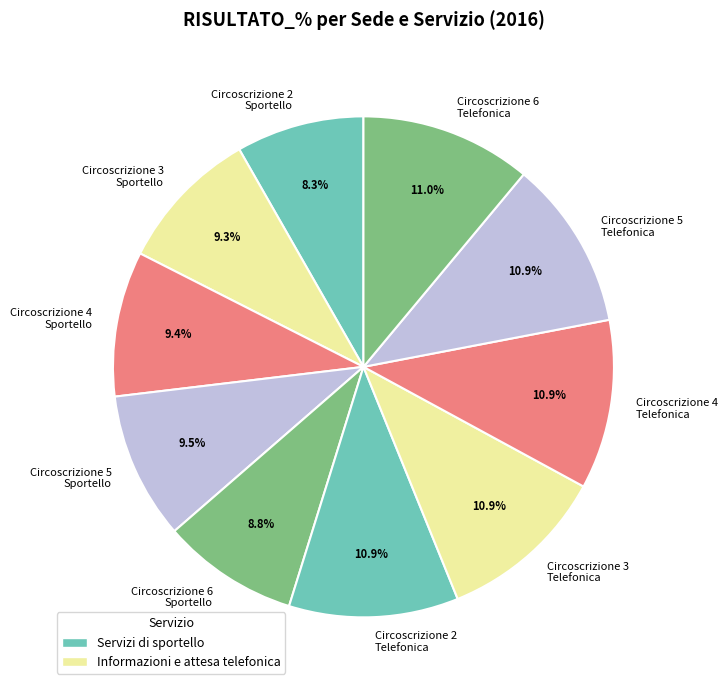

How many segments does this pie chart have?

10